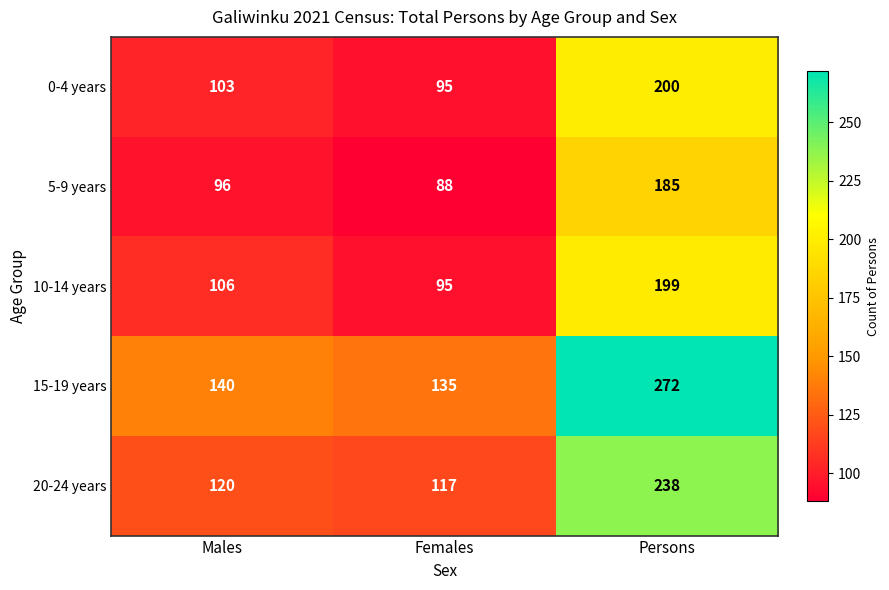

What is the difference between the 5-9 years values at Males and Females?

8